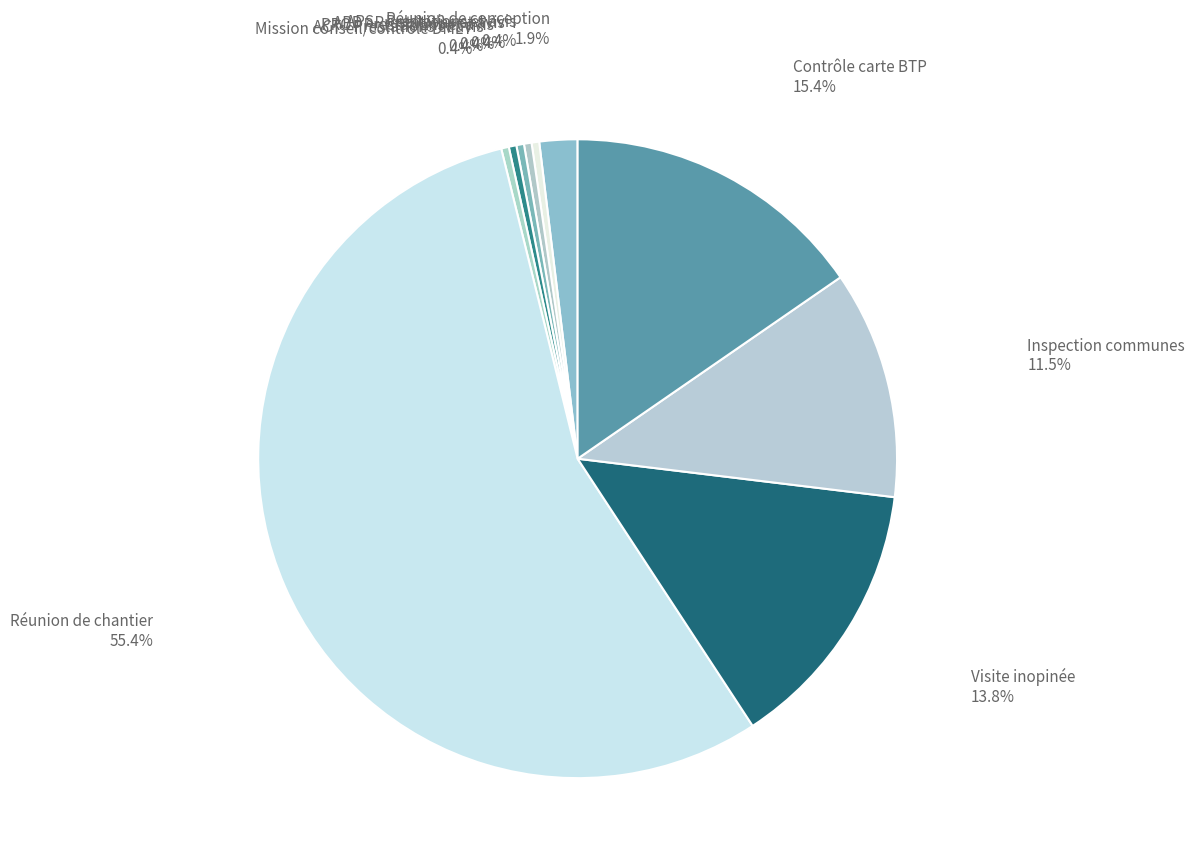

Combined, what portion of the pie is Inspection communes and APD - Prestations et avis?

11.9%